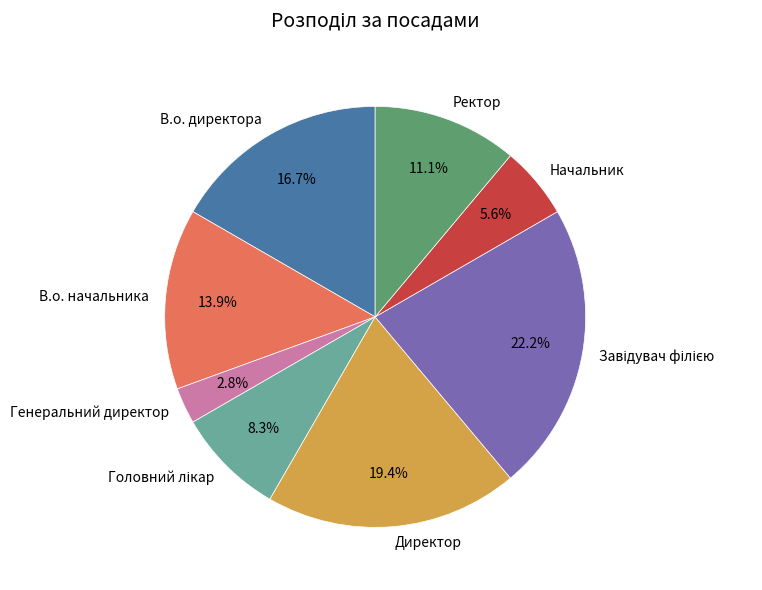

How many segments does this pie chart have?

8